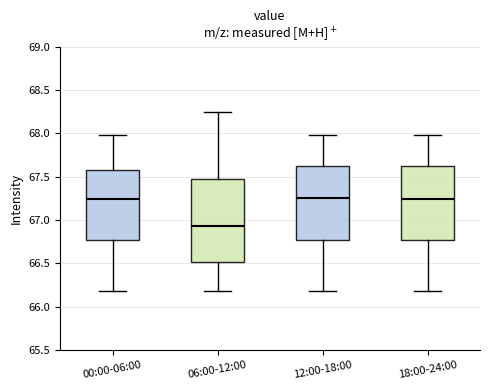

Which box is the tallest, from its lower edge to its upper edge?

06:00-12:00